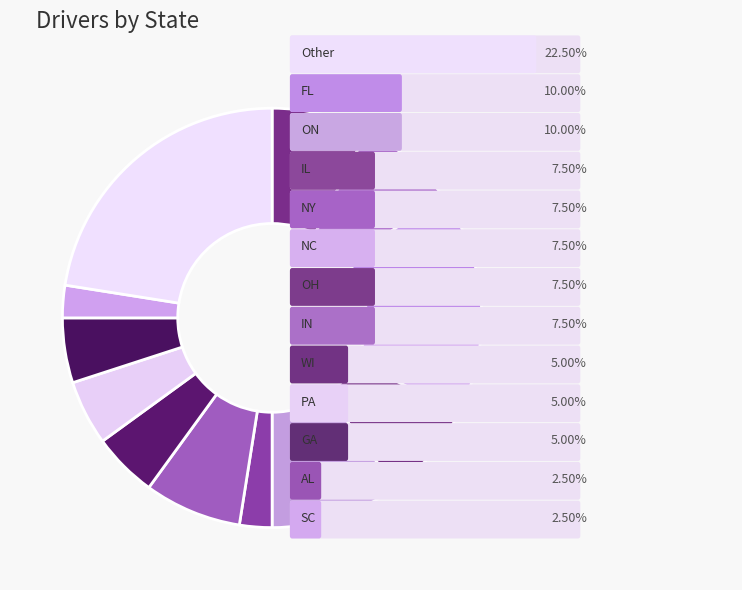

Count the number of slices in the pie.

13